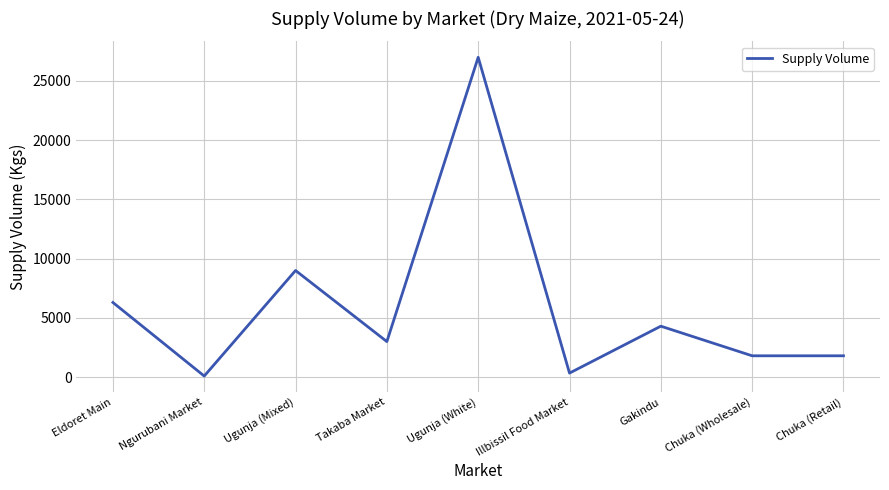

Where does the data first go above 3000?

Eldoret Main